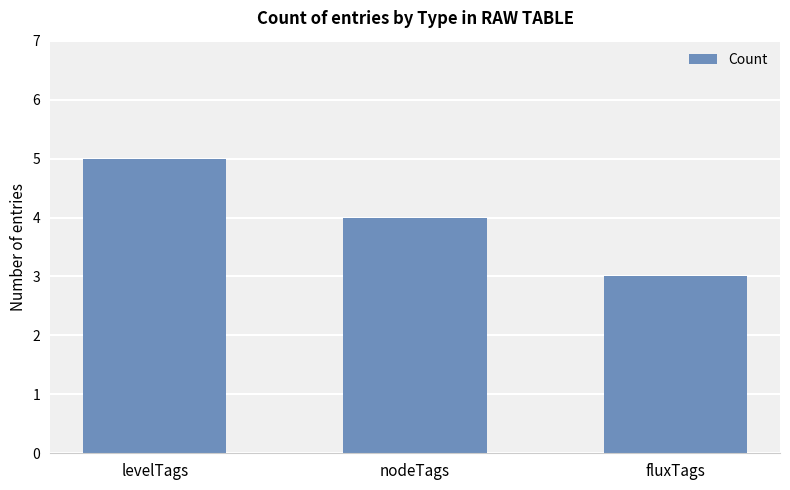

What is the average value?

4